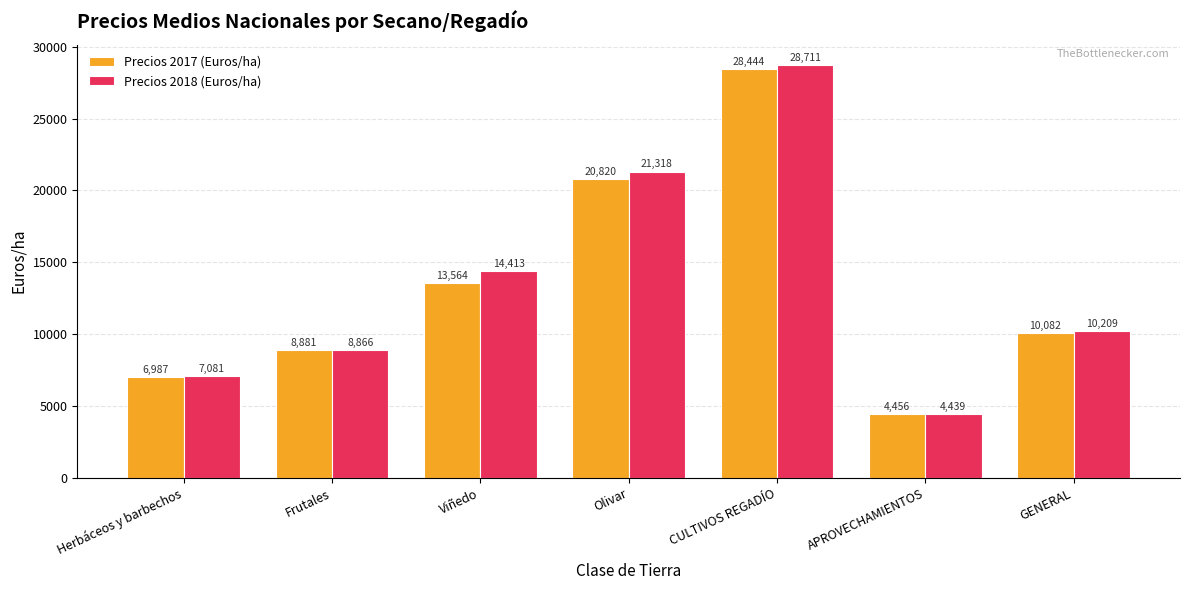

What is the average value of the Precios 2018 (Euros/ha) series?

13576.8